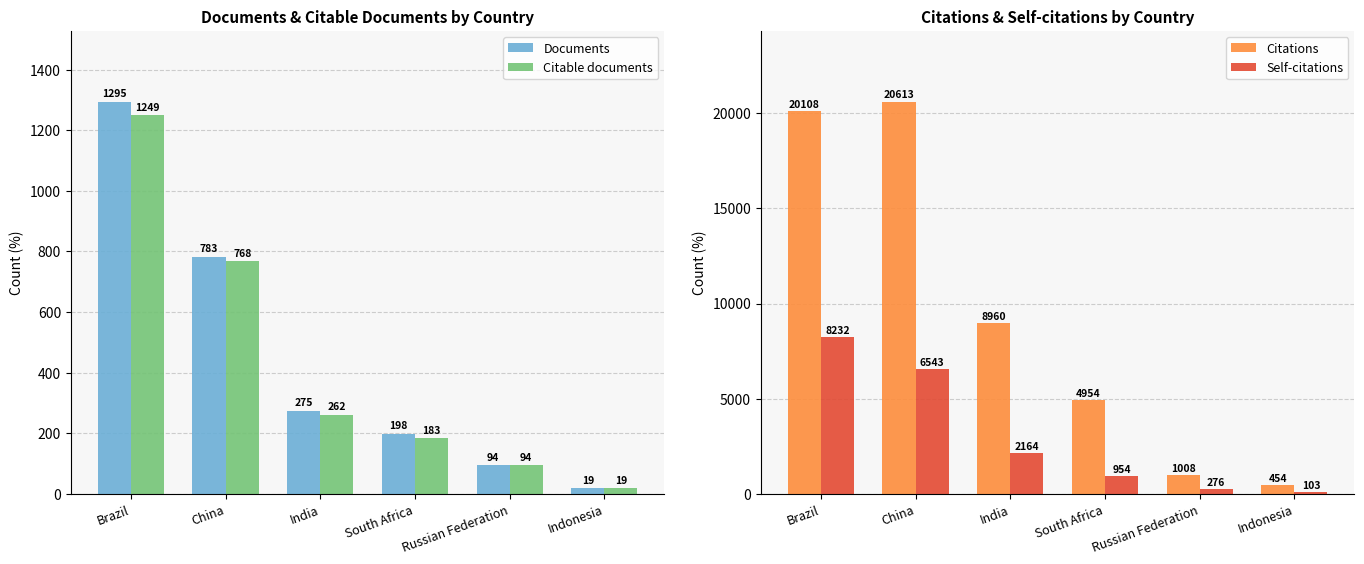

Which has a higher value, Indonesia or South Africa?

South Africa